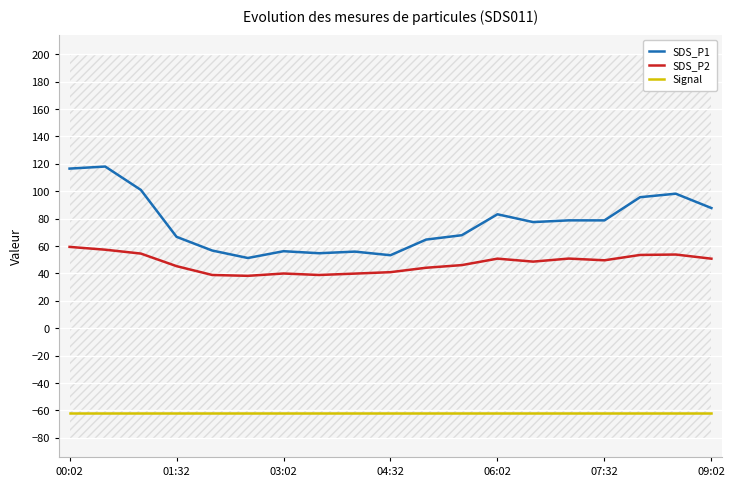

The value of SDS_P2 at 03:02 is 22.8. True or false?

False